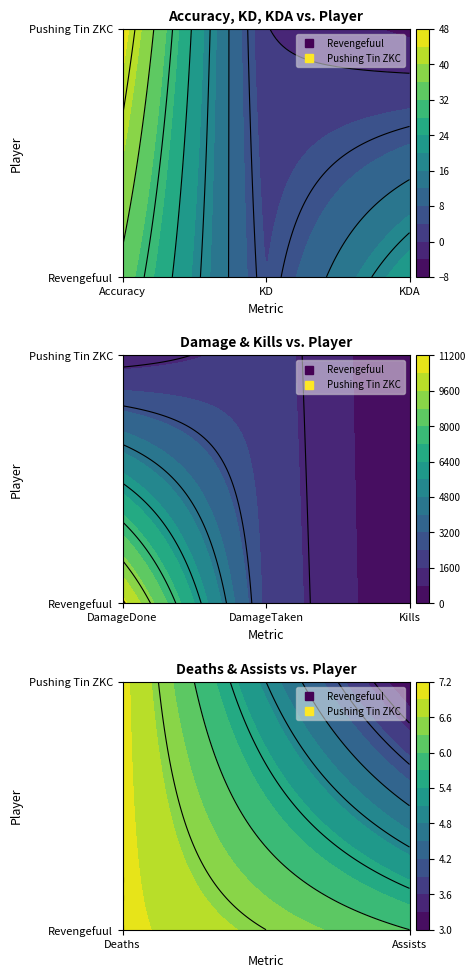

What is the difference between the second highest and second lowest values in the Pushing Tin ZKC series?

1045.9